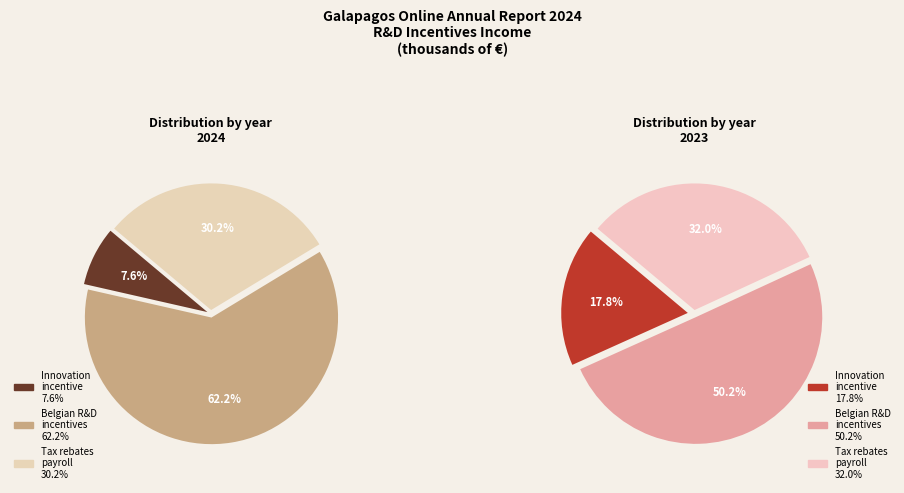

What is the difference between the highest and lowest values at Income from Belgian R&D incentives?

408